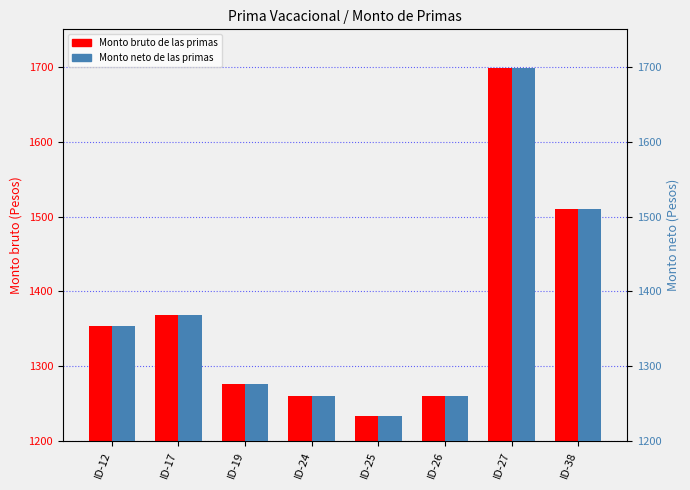

Which series has the largest total across all categories?

Monto bruto de las primas